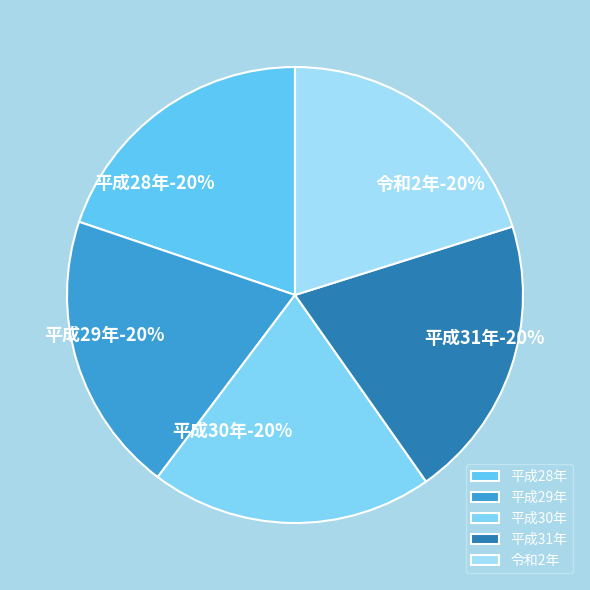

Rank the categories by value from highest to lowest.

令和2年, 平成31年, 平成30年, 平成29年, 平成28年